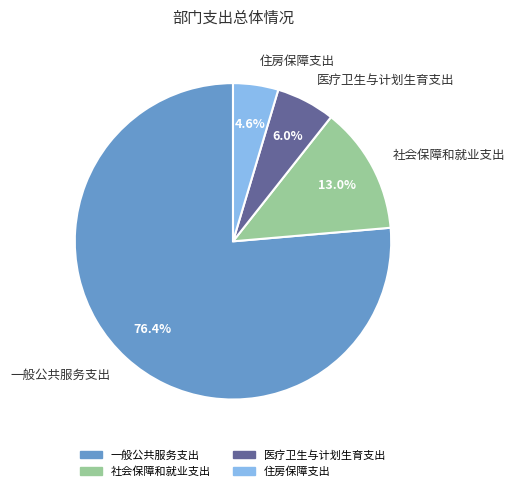

Rank the categories by value from lowest to highest.

住房保障支出, 医疗卫生与计划生育支出, 社会保障和就业支出, 一般公共服务支出